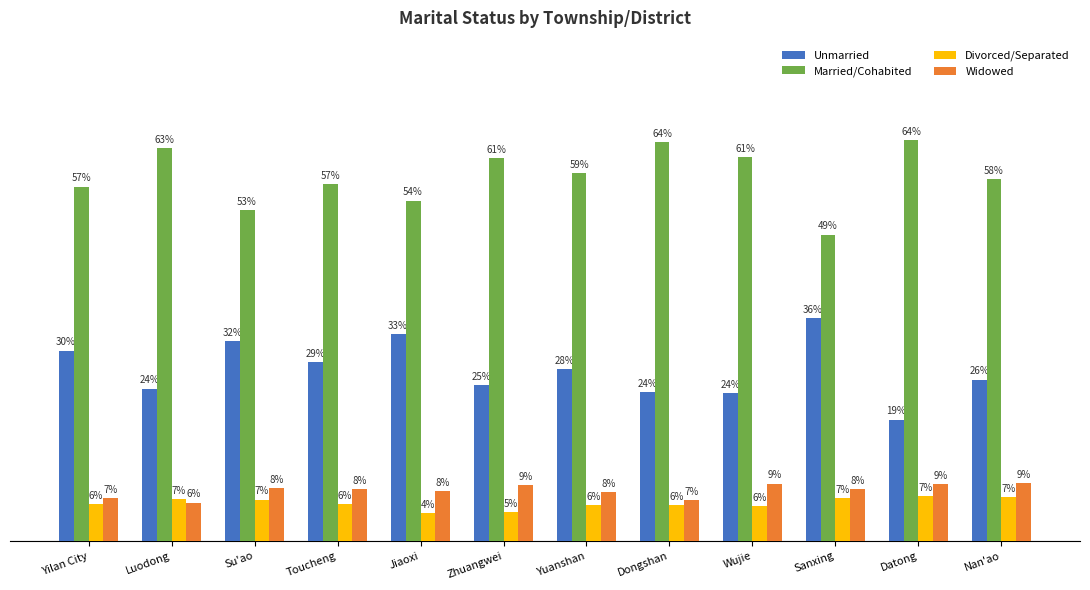

At which label does Unmarried reach its peak?

Sanxing